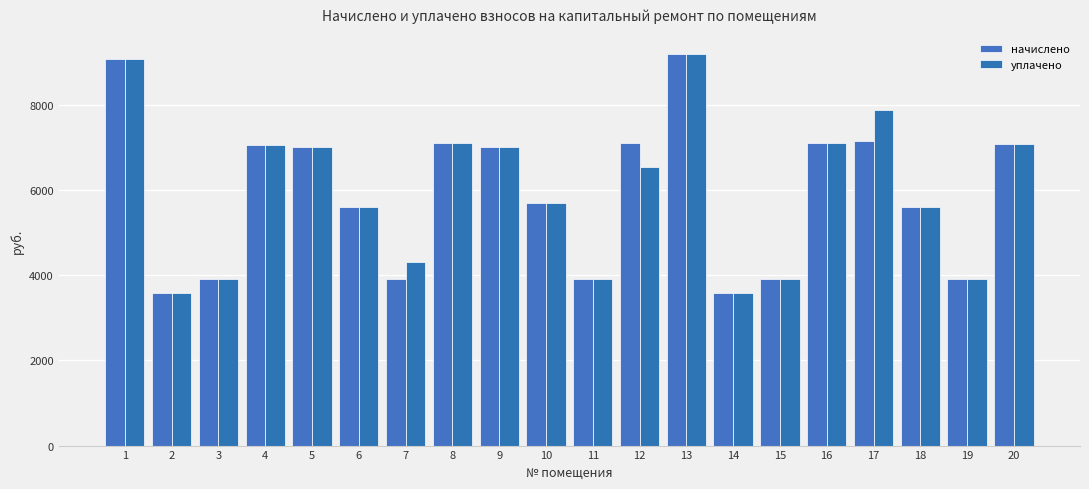

What is the average value of the начислено series?

5925.3